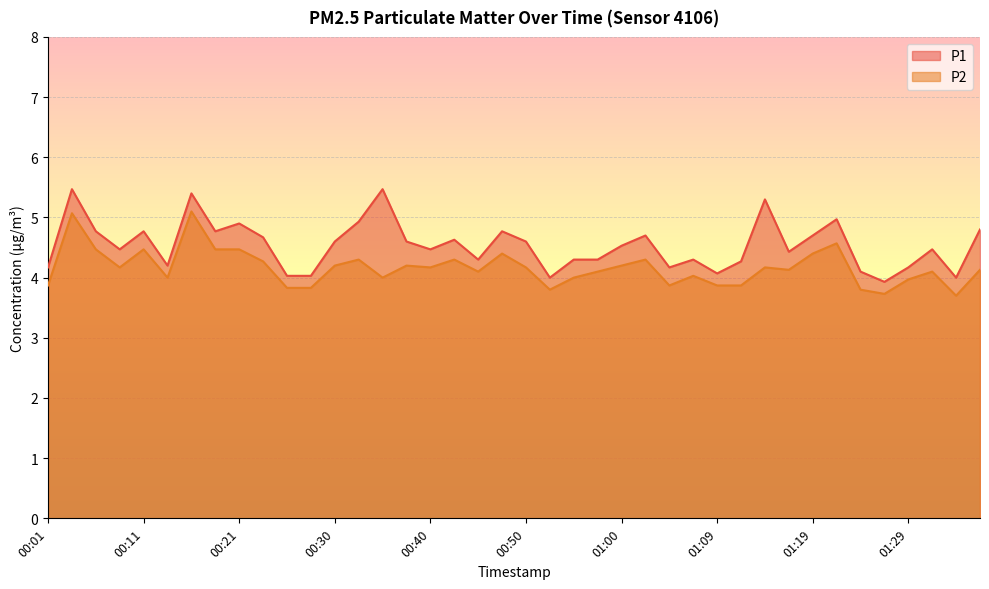

Rank the series by their maximum value, from lowest to highest.

P2, P1